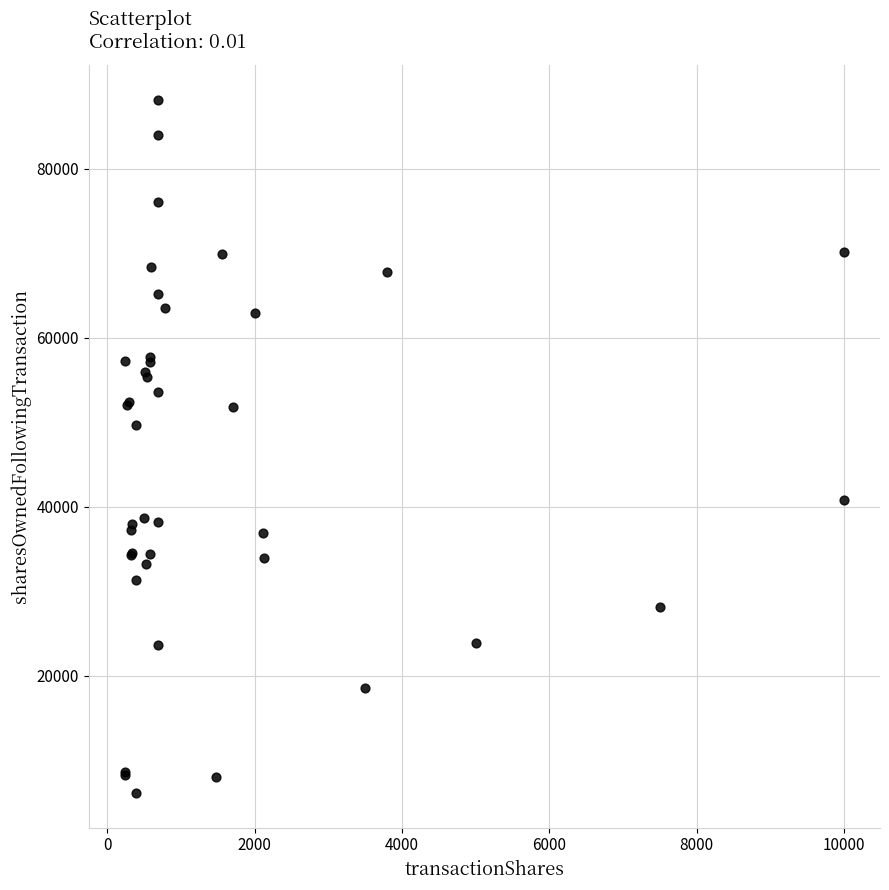

What Y value in the scatter plot is closest to 47169?

49641